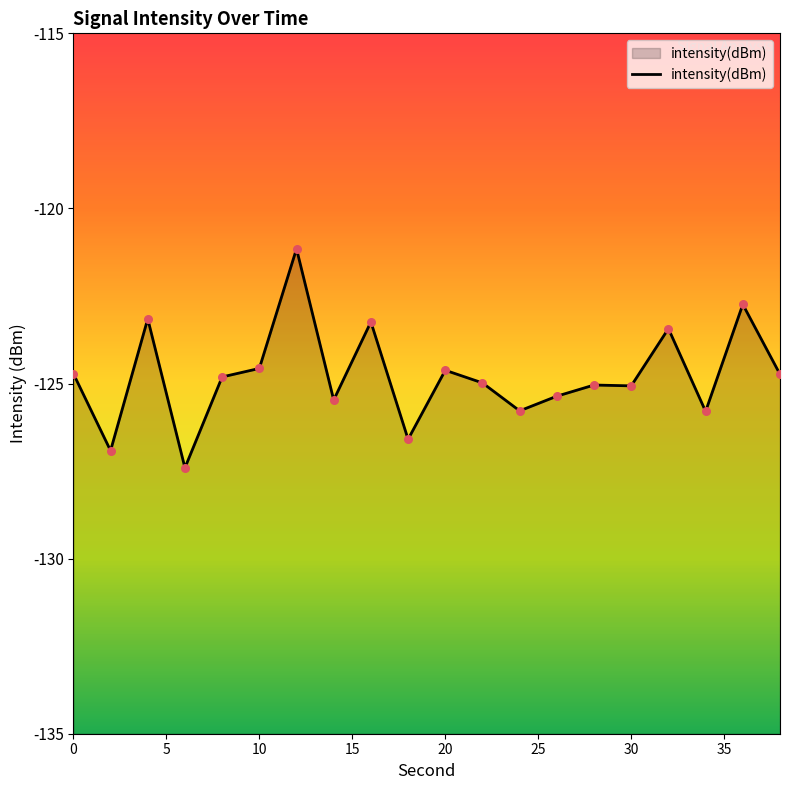

Between 24 and 12, which is larger?

12